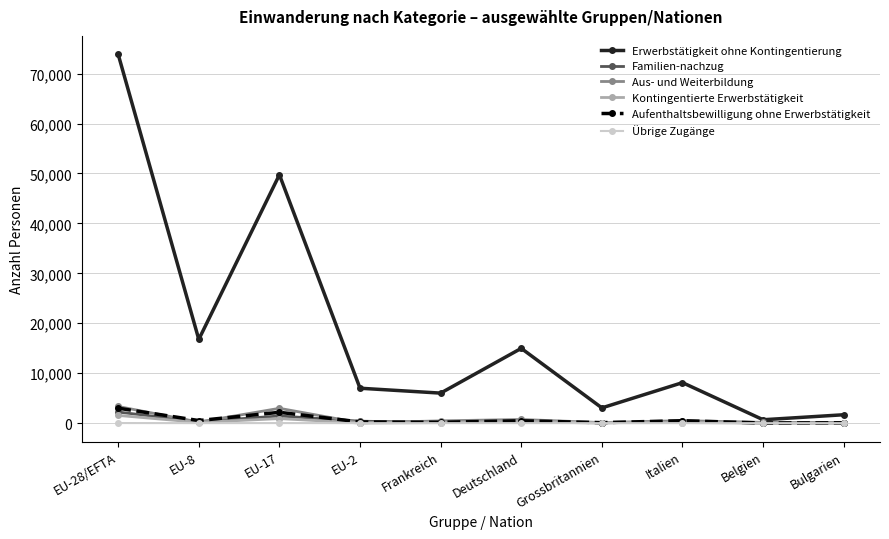

Where is the first local maximum for Aufenthaltsbewilligung ohne Erwerbstätigkeit?

EU-17